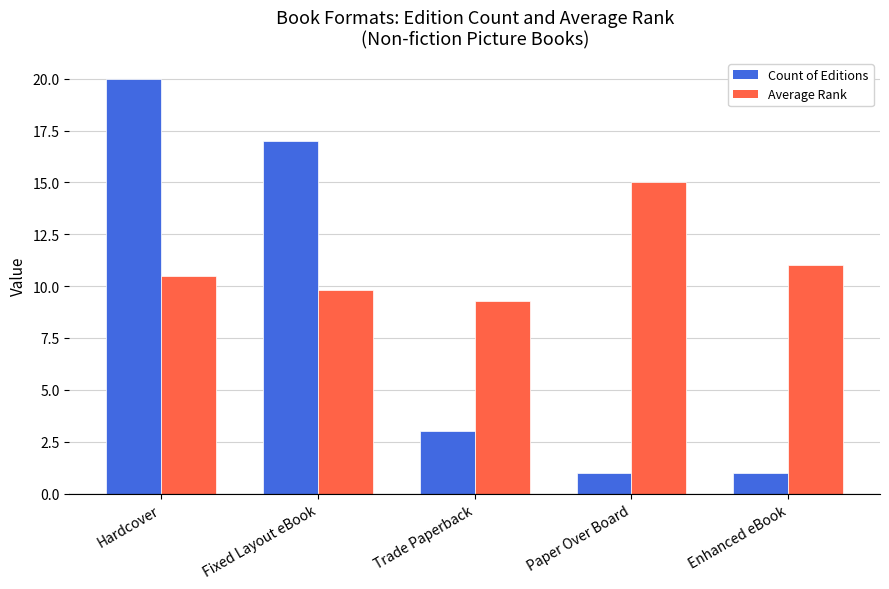

At which category is the sum across all series the highest?

Hardcover